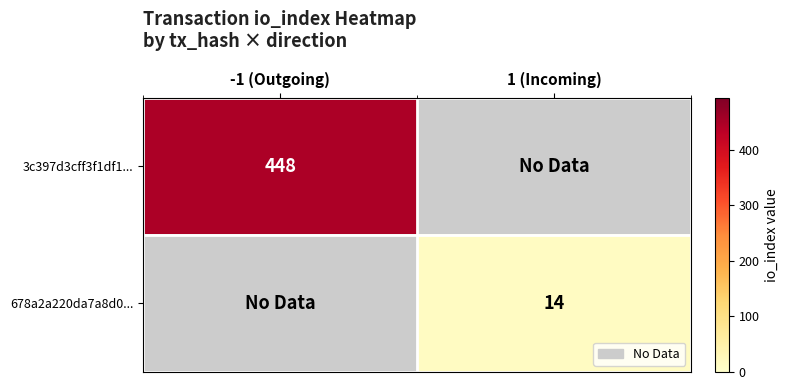

The 3c397d3cff3f1df1... series shows 608 at -1 (Outgoing). True or false?

False